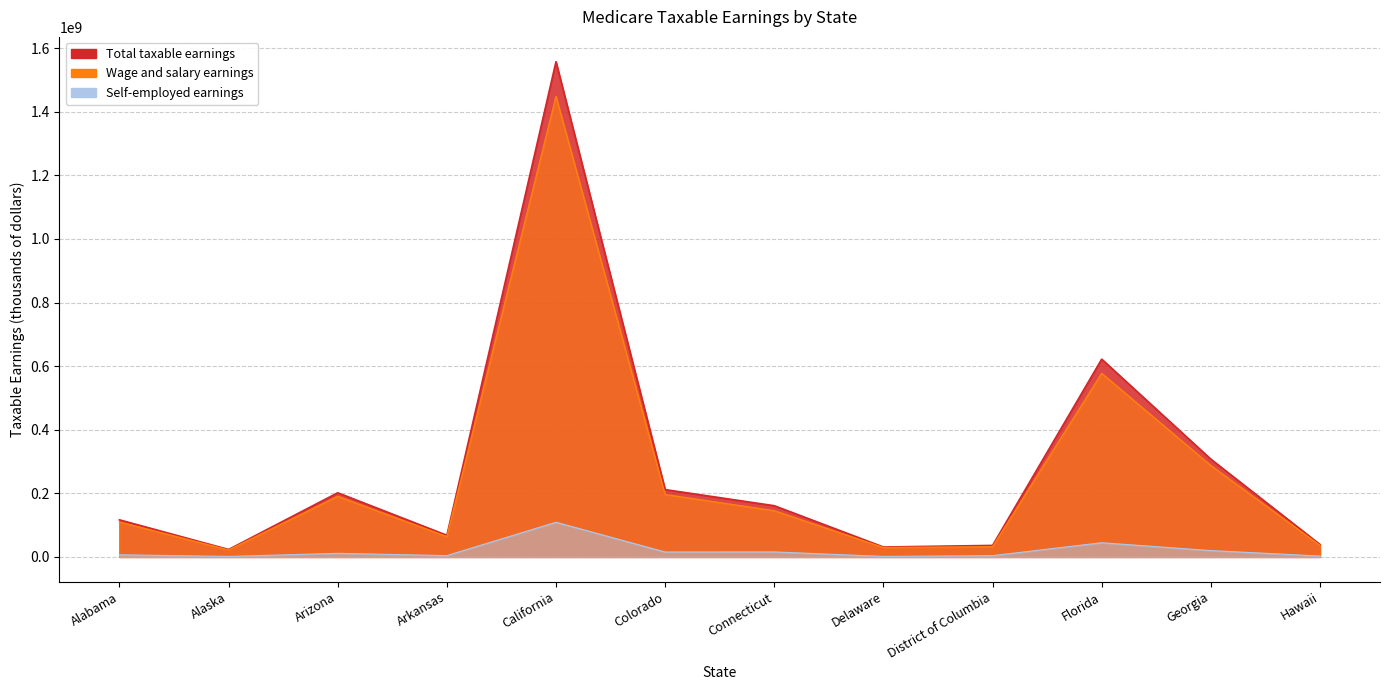

What is the sum of the Self-employed earnings values at Colorado and Florida?

60174764